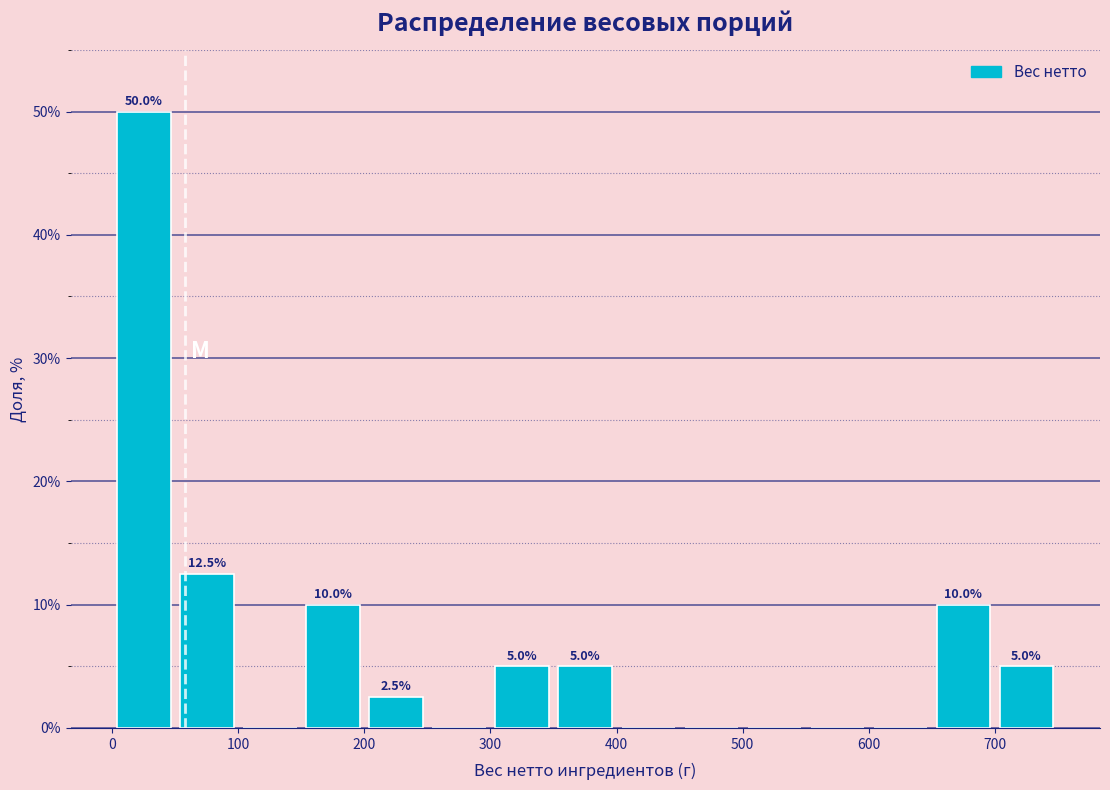

Over which range of the x-axis is the bar tallest?

0 to 50